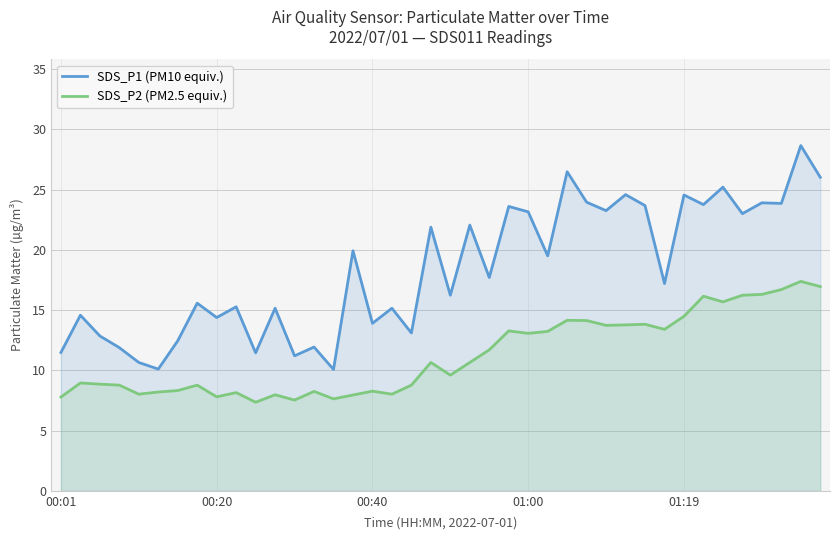

How many data points in SDS_P1 (PM10 equiv.) are less than 17?

19